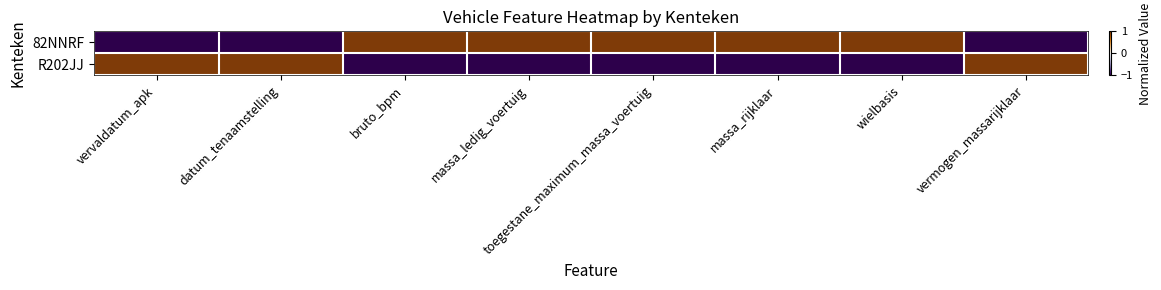

Reading right to left, list all the values displayed in this chart.

82NNRF: vermogen_massarijklaar=-1	wielbasis=1	massa_rijklaar=1	toegestane_maximum_massa_voertuig=1	massa_ledig_voertuig=1	bruto_bpm=1	datum_tenaamstelling=-1	vervaldatum_apk=-1
R202JJ: vermogen_massarijklaar=1	wielbasis=-1	massa_rijklaar=-1	toegestane_maximum_massa_voertuig=-1	massa_ledig_voertuig=-1	bruto_bpm=-1	datum_tenaamstelling=1	vervaldatum_apk=1